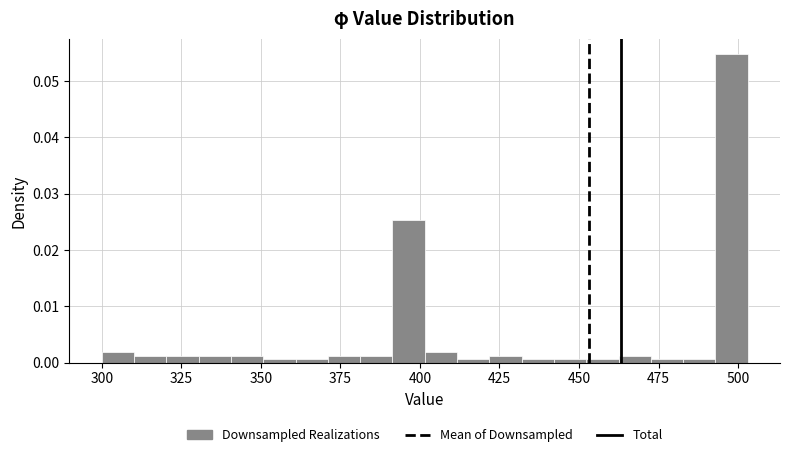

Read against the x-axis, roughly where is the centre of the tallest bar?

500